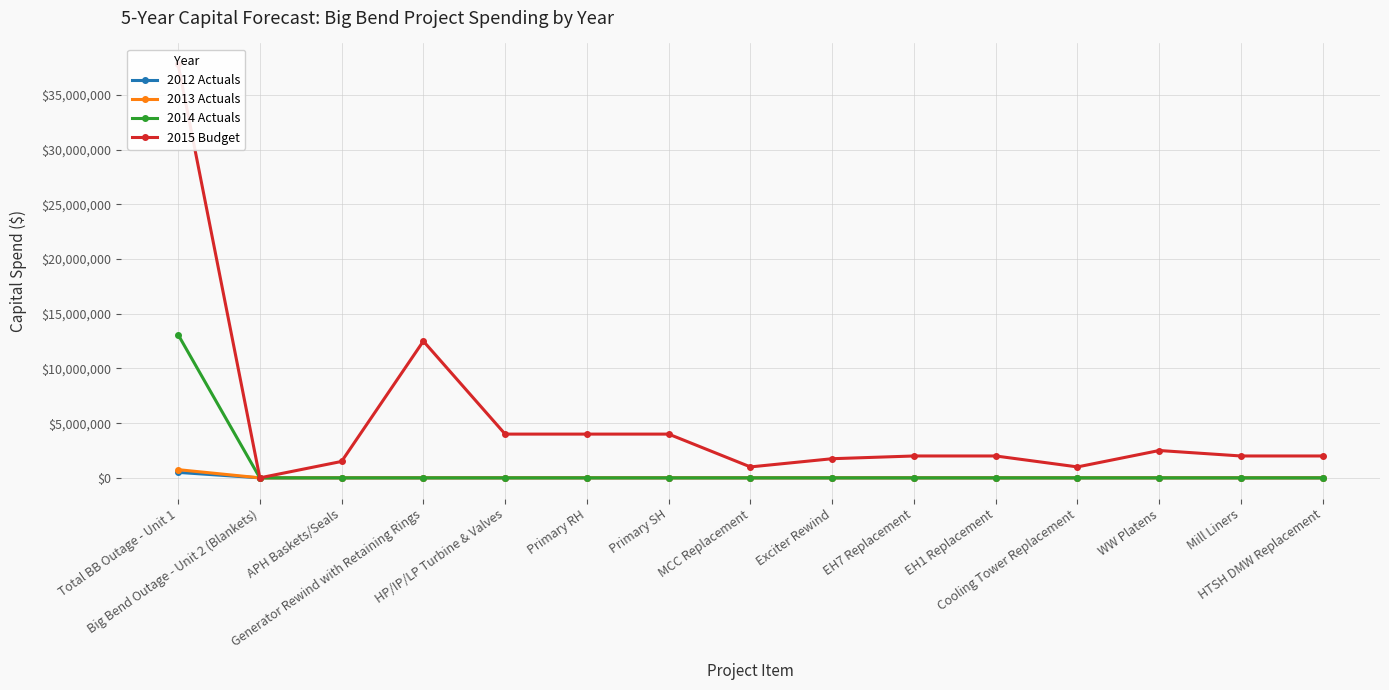

True or false: 2012 Actuals has more than 2 interior local peaks.

False